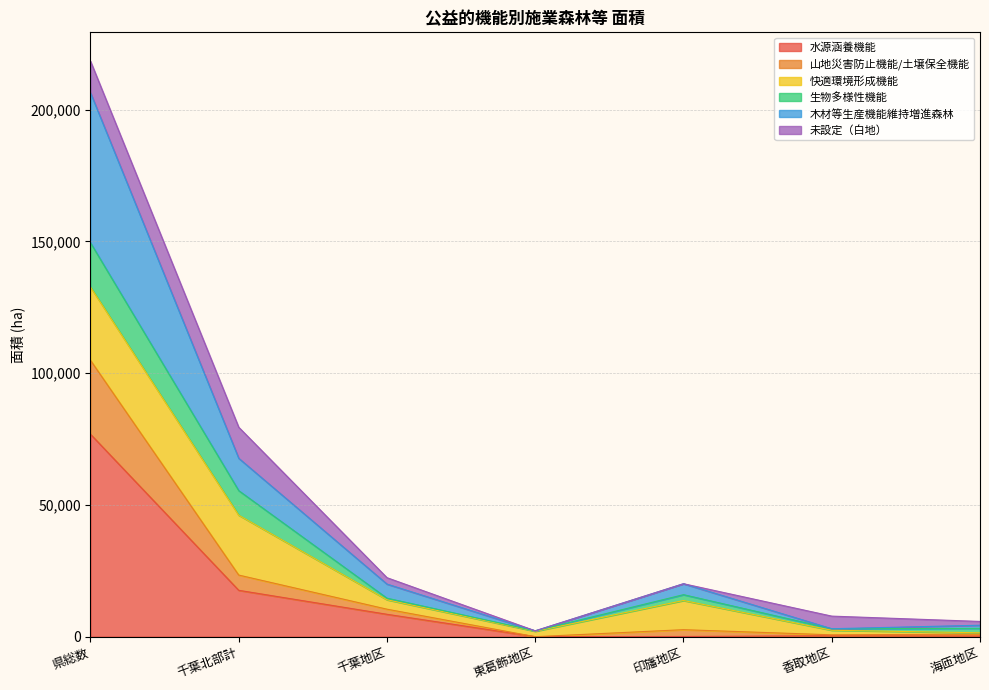

What is the difference between the 水源涵養機能 values at 県総数 and 香取地区?

76494.9